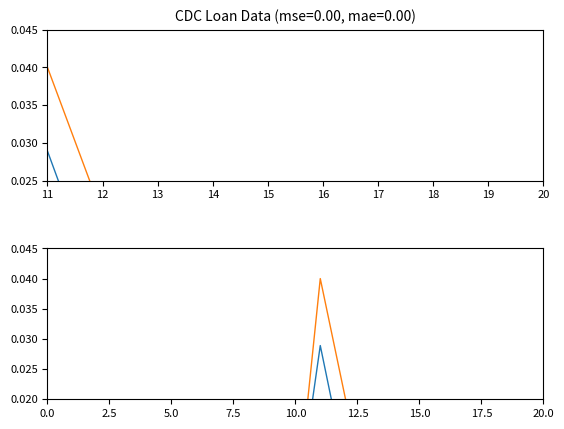

At 19, list the series in order from largest to smallest.

FY 20 $Amt Loans, FY 19 $Amt Loans